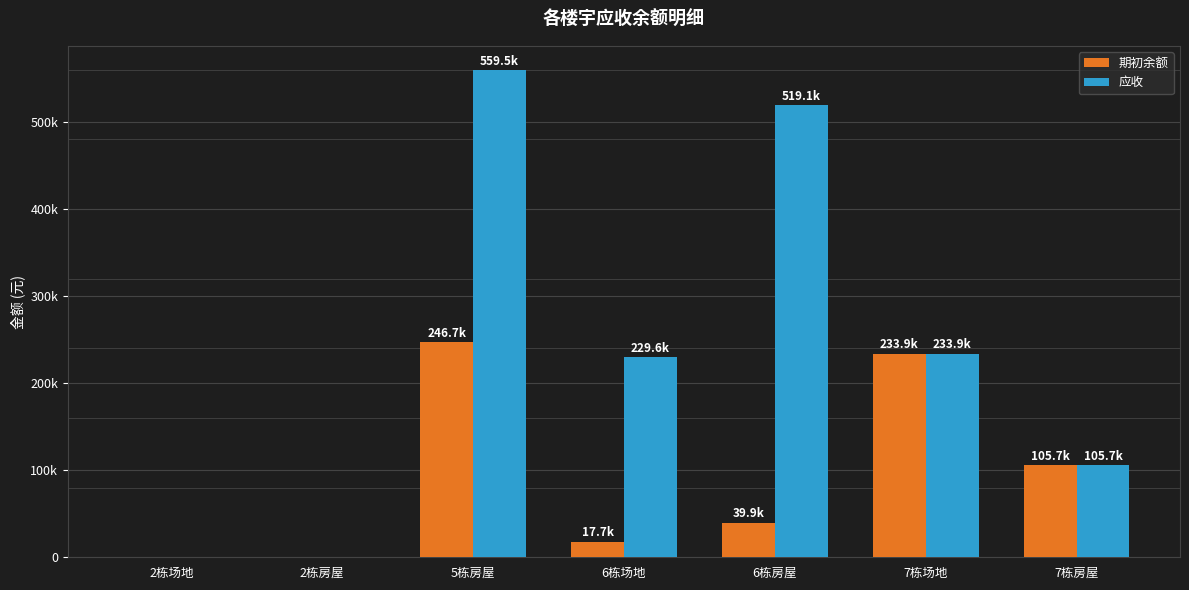

Which category has the lowest value in the 期初余额 series?

2栋场地